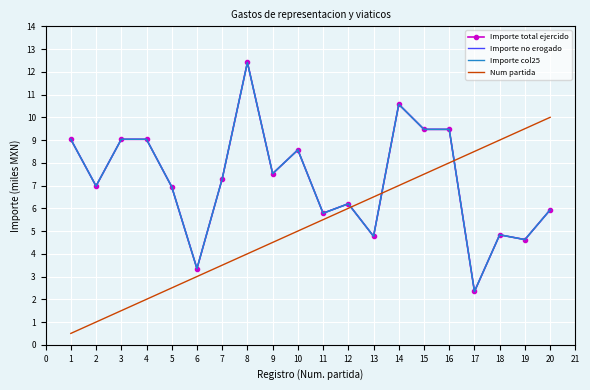

What is the average value of the Num partida series?

5.2